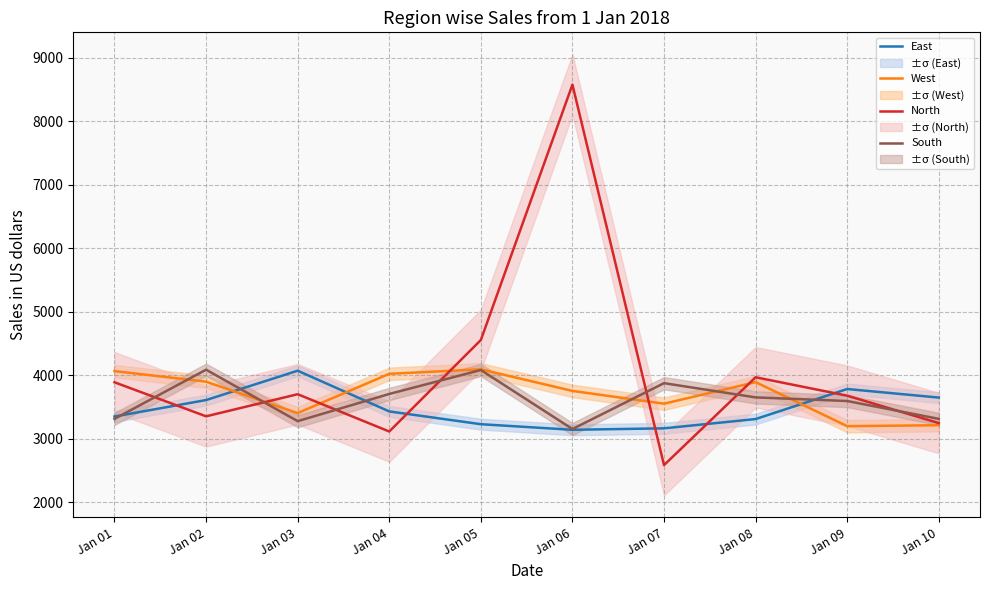

Where is the first local maximum for East?

Jan 03